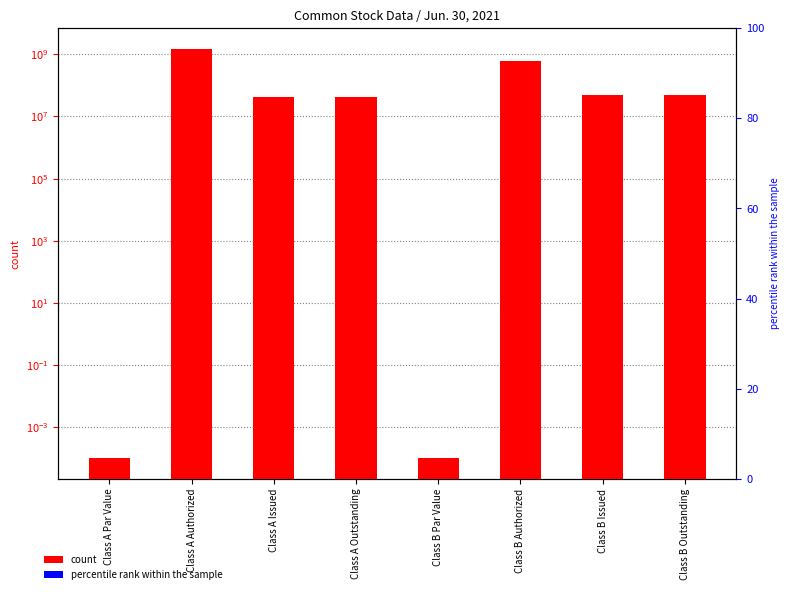

What is the greatest value displayed?

1500000000.0